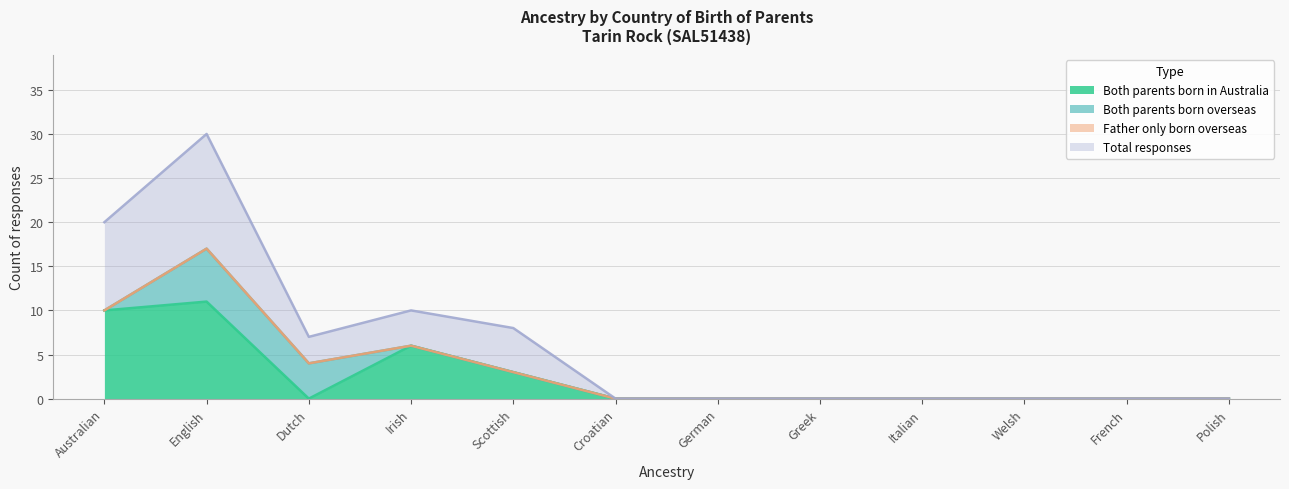

What position from the left is Croatian?

6